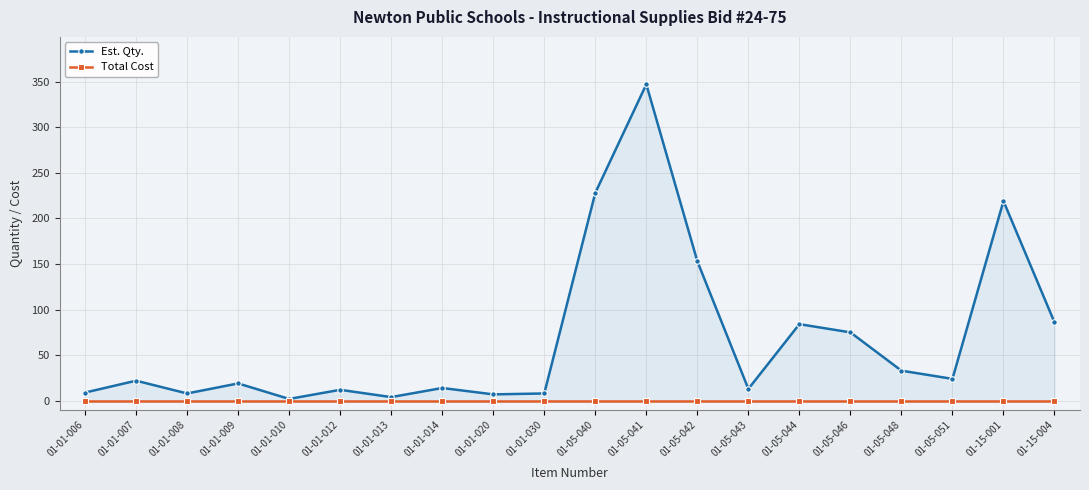

What is the label of the 12th point from the left?

01-05-041